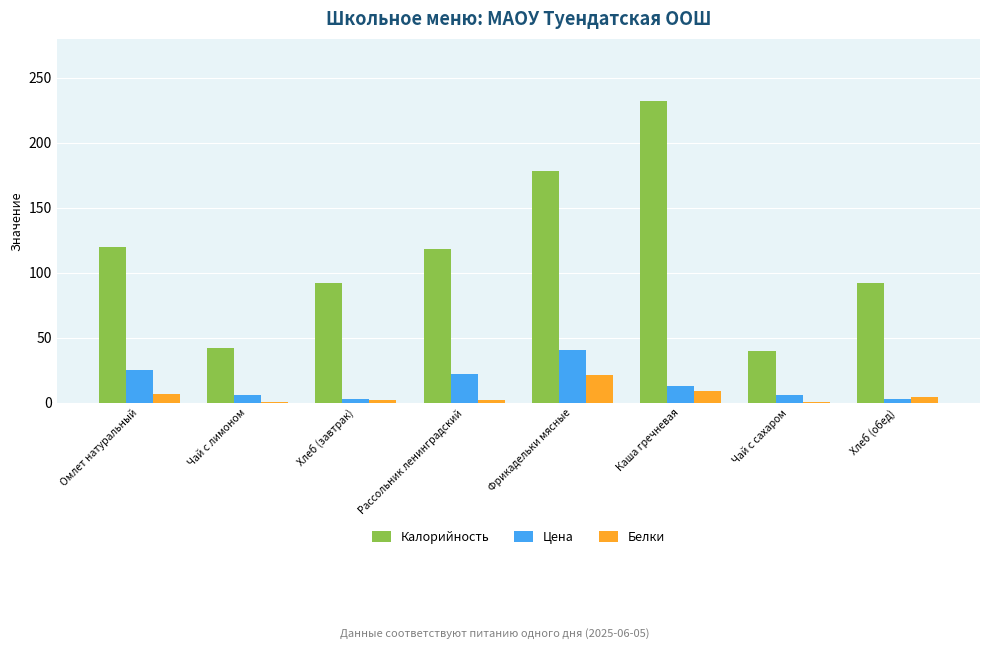

Count the Калорийность values in the range 92 to 178.

5